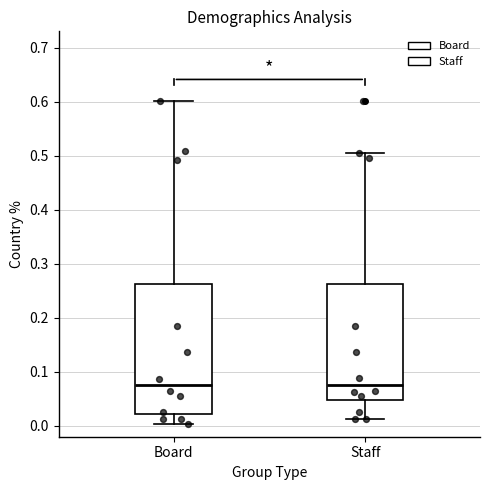

Reading left to right, transcribe this box plot: for each box, give where its median line is, the range the box spans, and where its two whiskers end, as read against the y-axis. The values are not printed on the chart, so give them approximately, as read against the axis.

Board: median 0.08, box 0.02 to 0.26, whiskers 0.00 to 0.60
Staff: median 0.08, box 0.05 to 0.26, whiskers 0.01 to 0.51